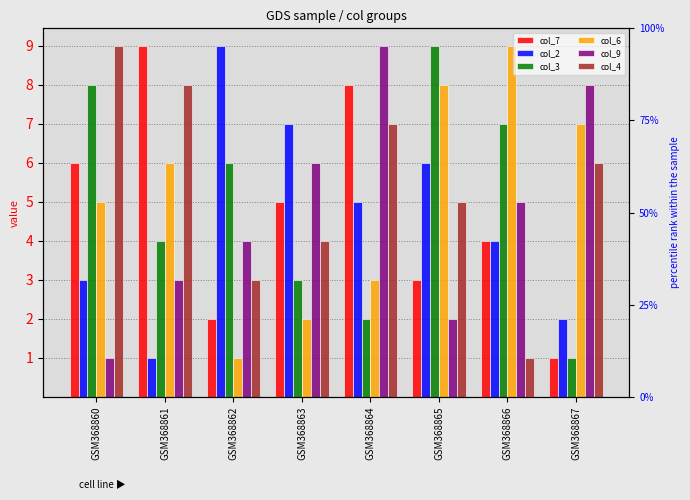

Are the bars grouped side by side (vs. stacked)?

Yes